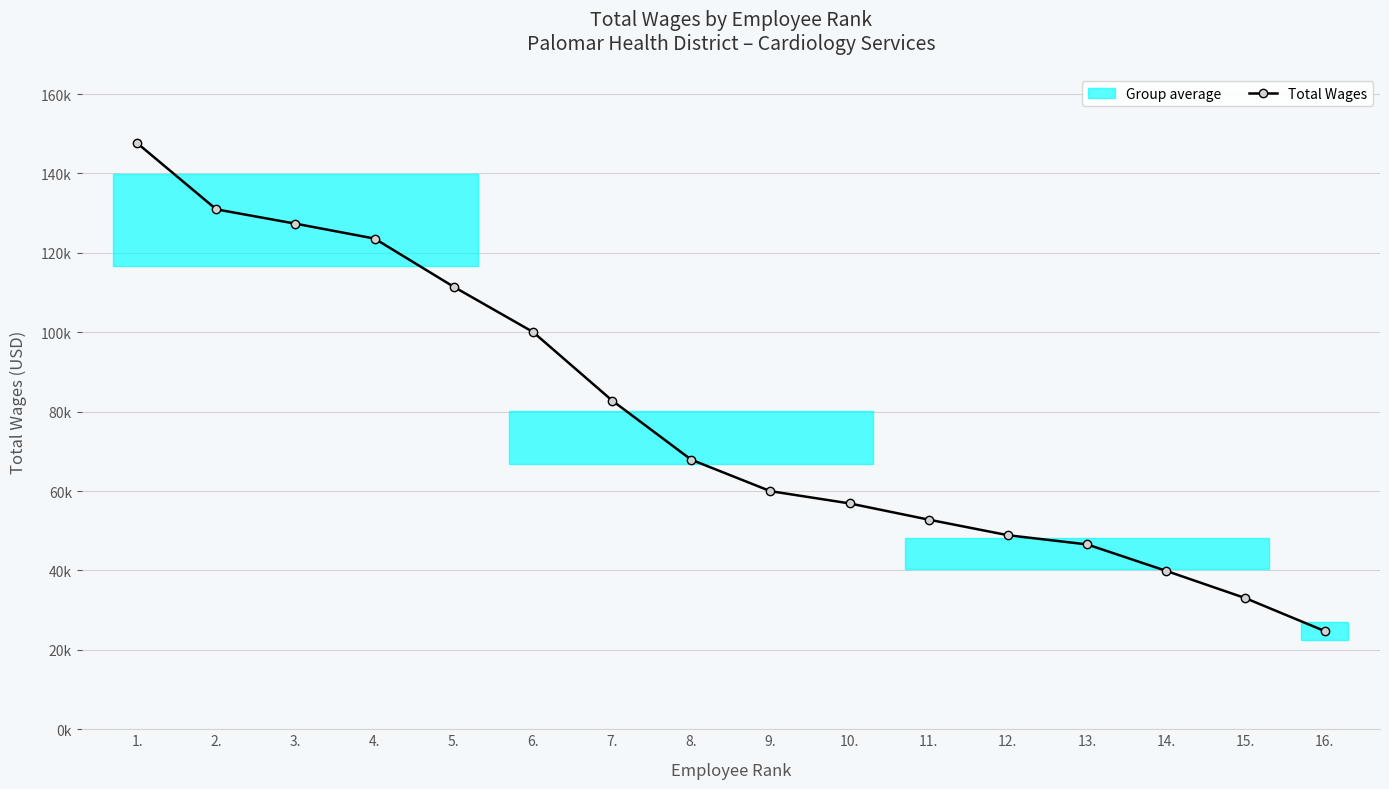

The value at 11. is 35481. True or false?

False